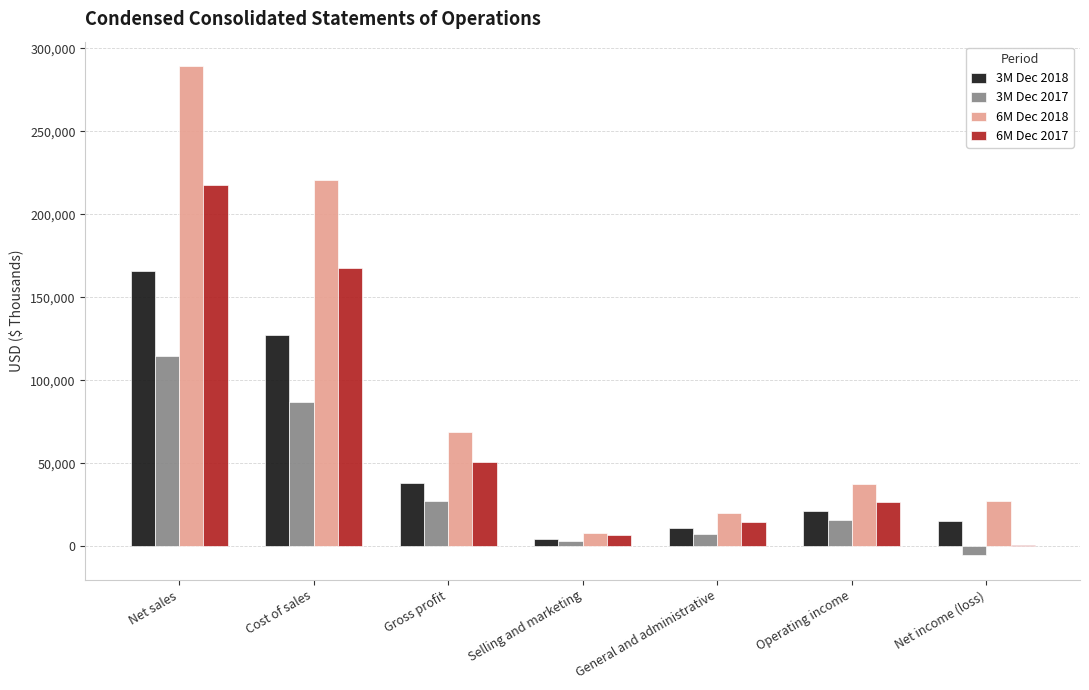

Are the bars horizontal?

No